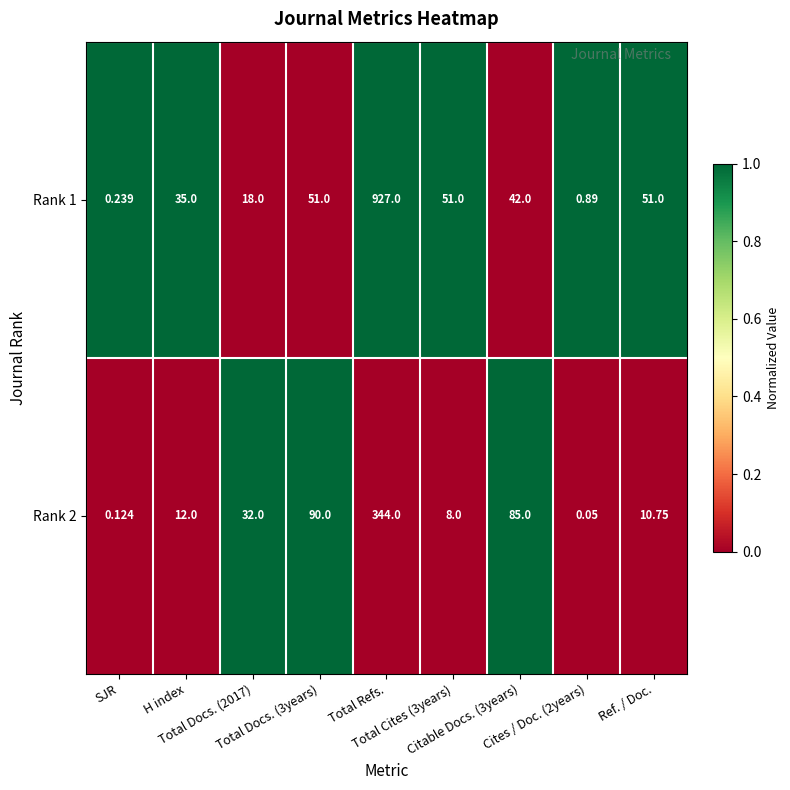

Which label corresponds to the largest value in the chart?

Total Refs.